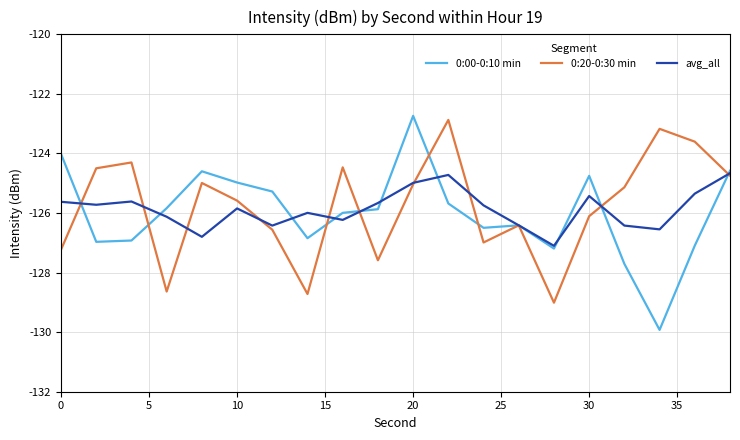

How many lines are shown in the chart?

3